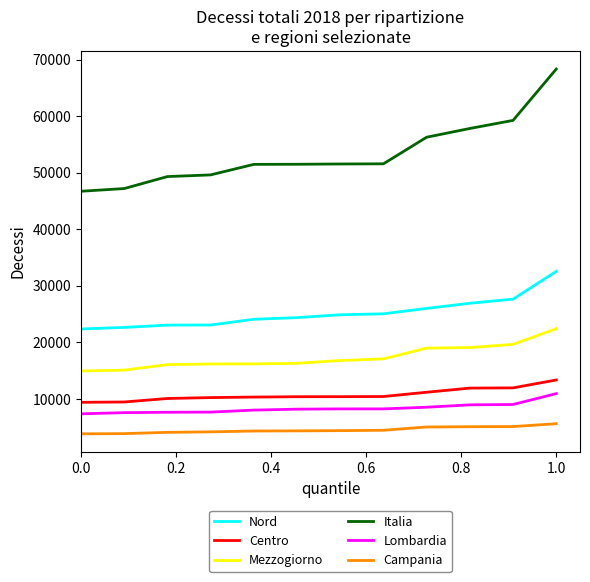

What is the minimum value shown in the chart?

3830